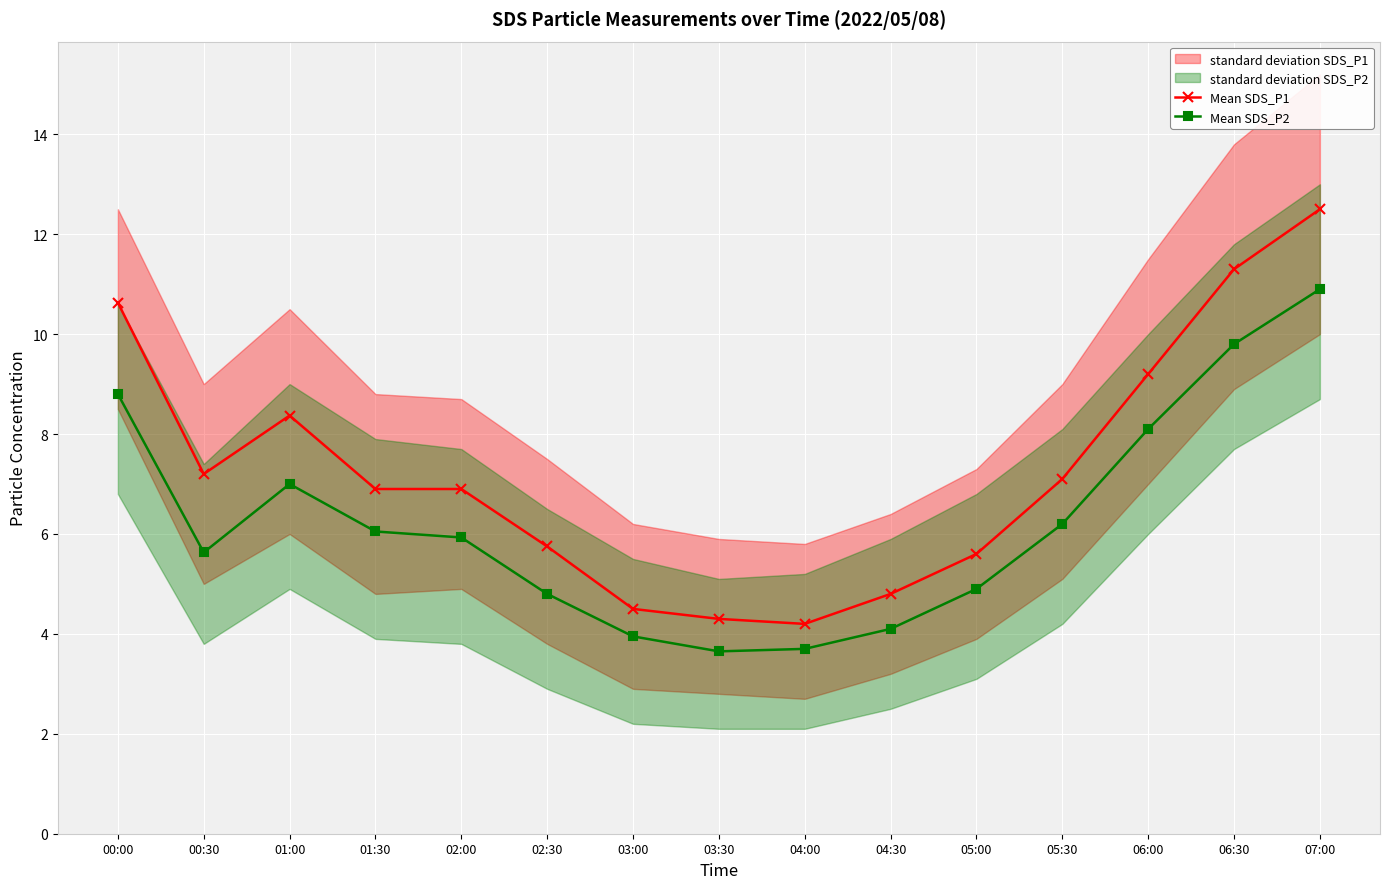

At which category does Mean SDS_P2 reach its first local valley?

00:30